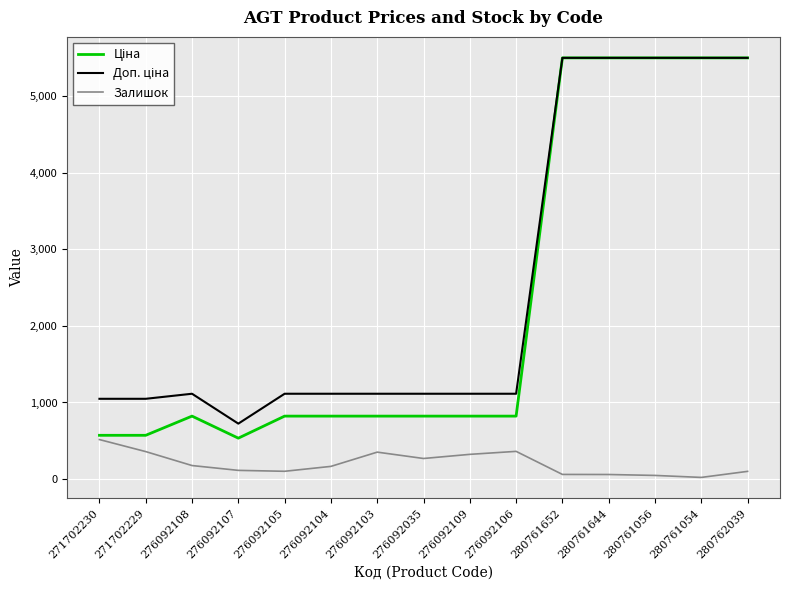

Does the chart have visible grid lines?

Yes